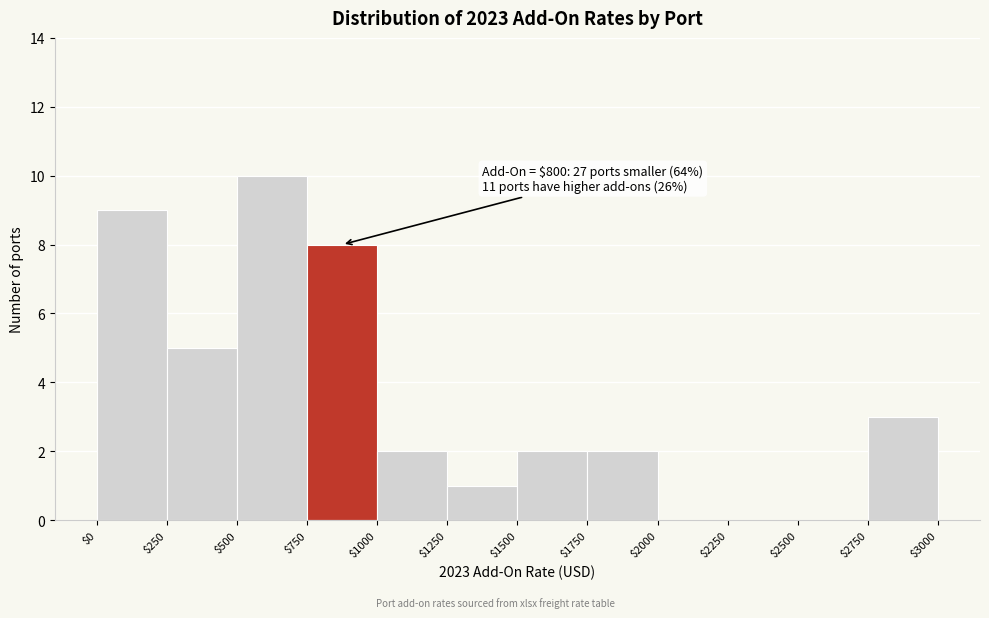

Over which range of the x-axis is the bar tallest?

$500 to $750